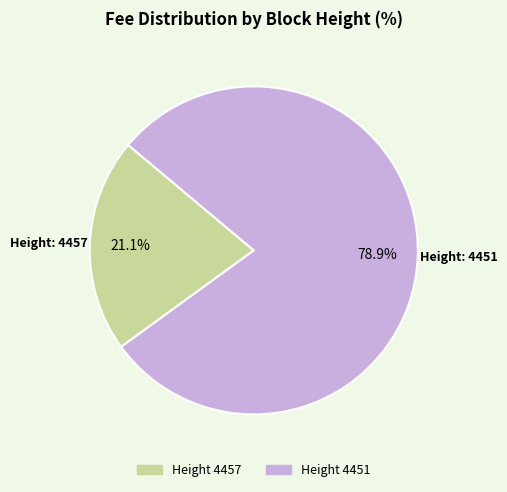

Is there a majority slice in this chart?

Yes